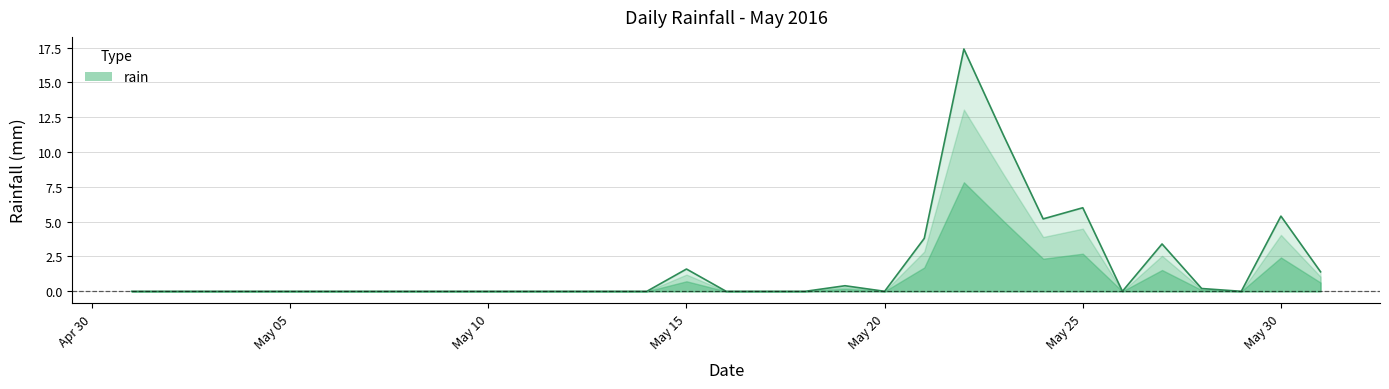

What is the difference between the maximum and minimum values?

17.4